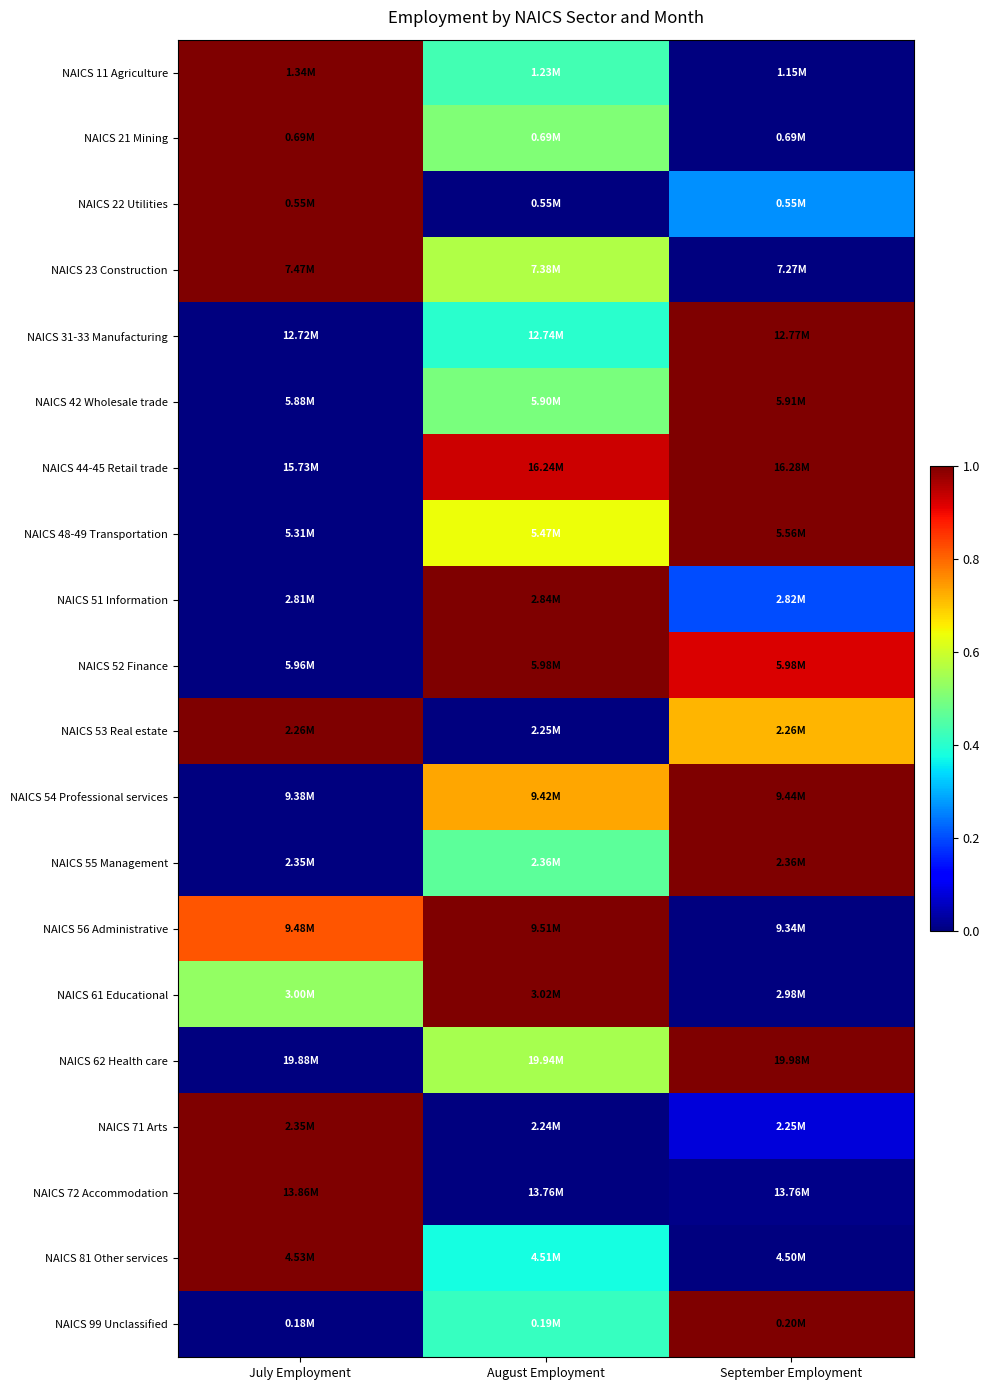

What is the difference between the highest and lowest values at September Employment?

1.0